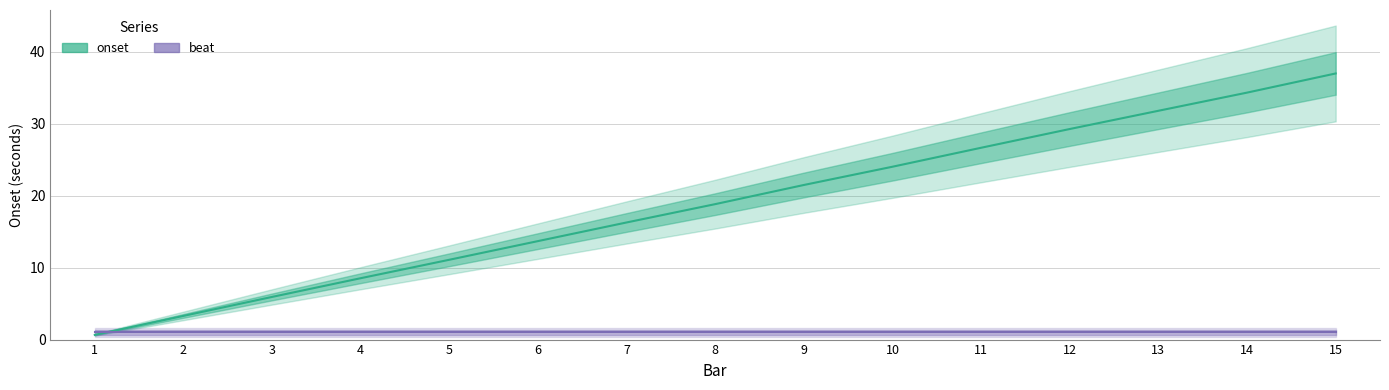

Between 5 and 1, which is larger?

5